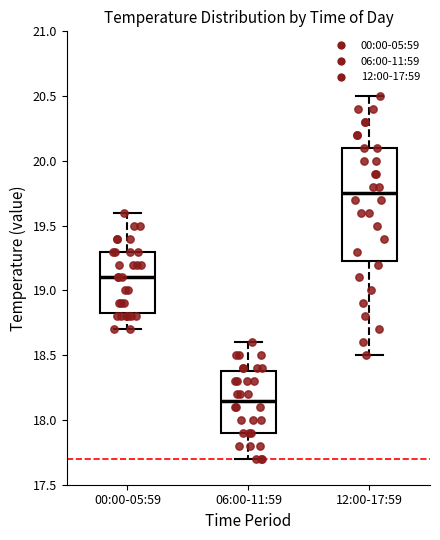

Where does the upper whisker of the box for 00:00-05:59 end on the y-axis? The values are not printed on the chart, so give them approximately, as read against the axis.

19.60